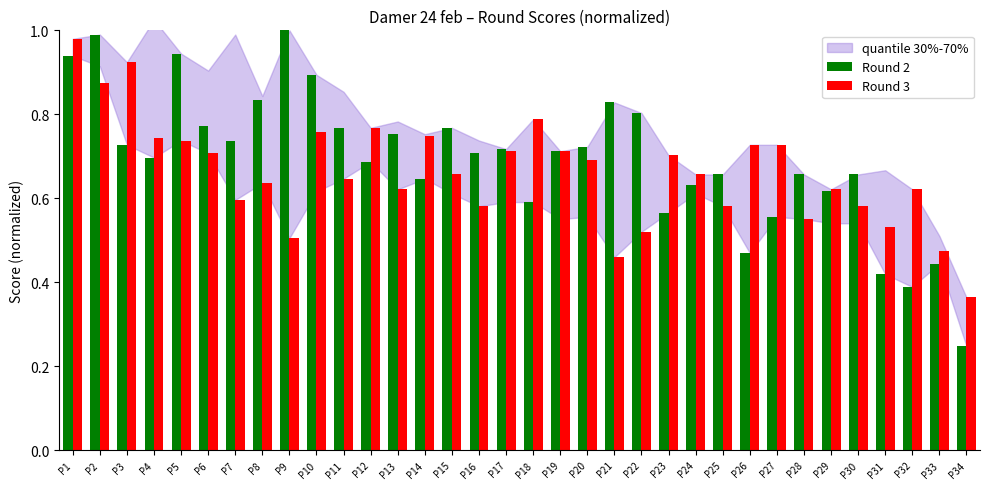

At which label is Round 2 closest to 0?

P34